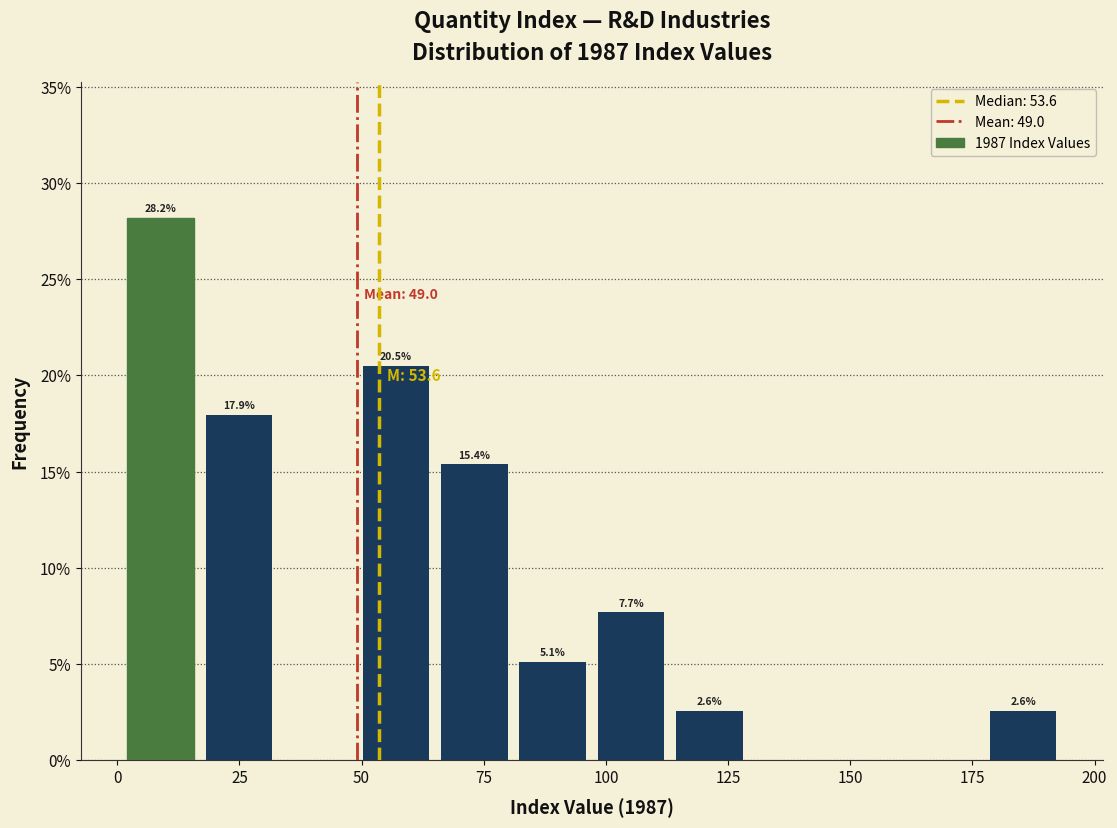

Read against the x-axis, roughly where is the centre of the tallest bar?

10